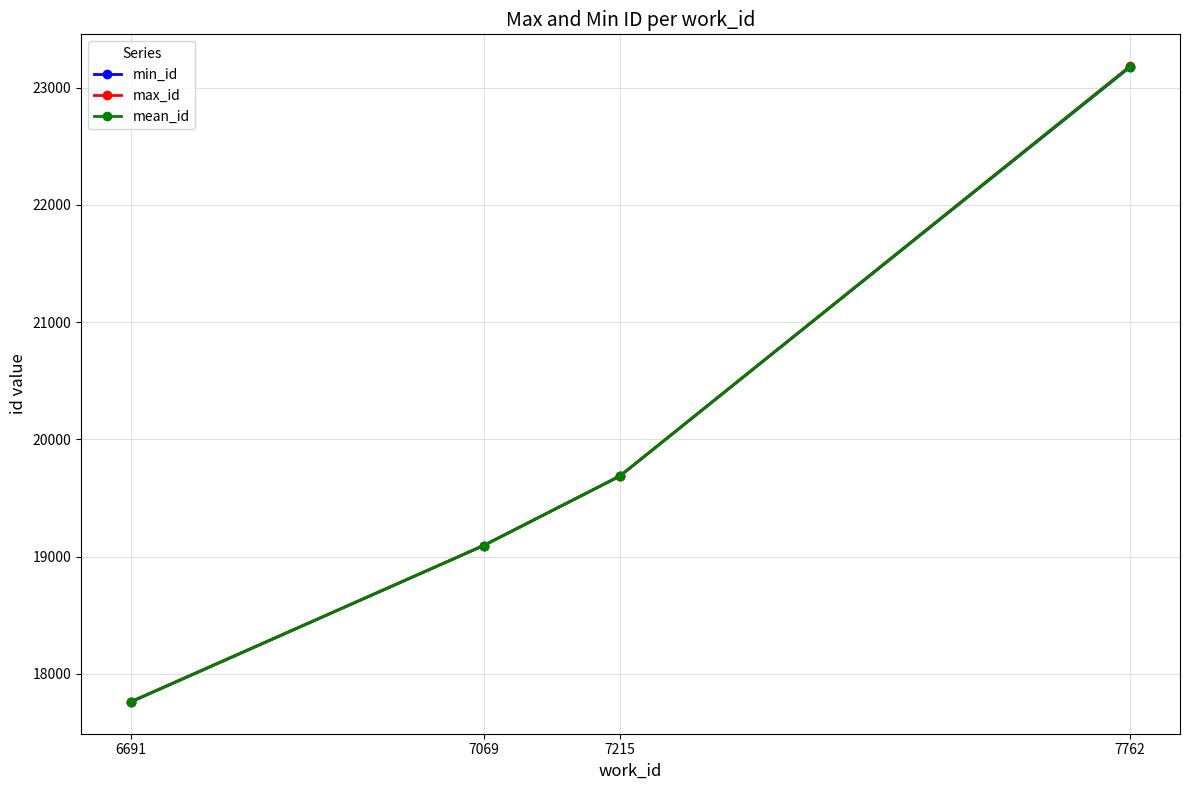

List the series in order of their overall mean, highest first.

max_id, mean_id, min_id